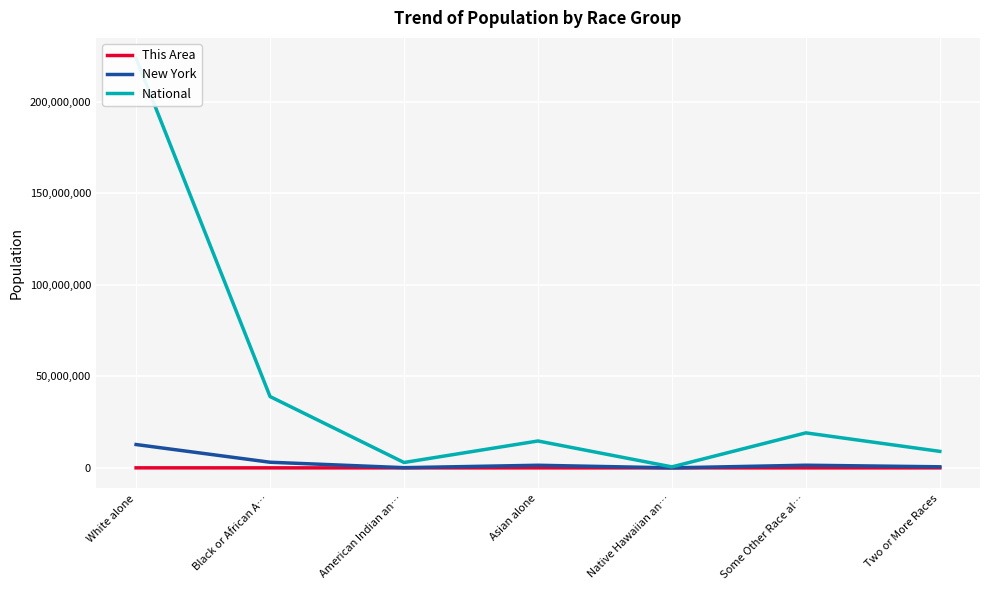

What is the label of the 1st point from the right?

Two or More Races